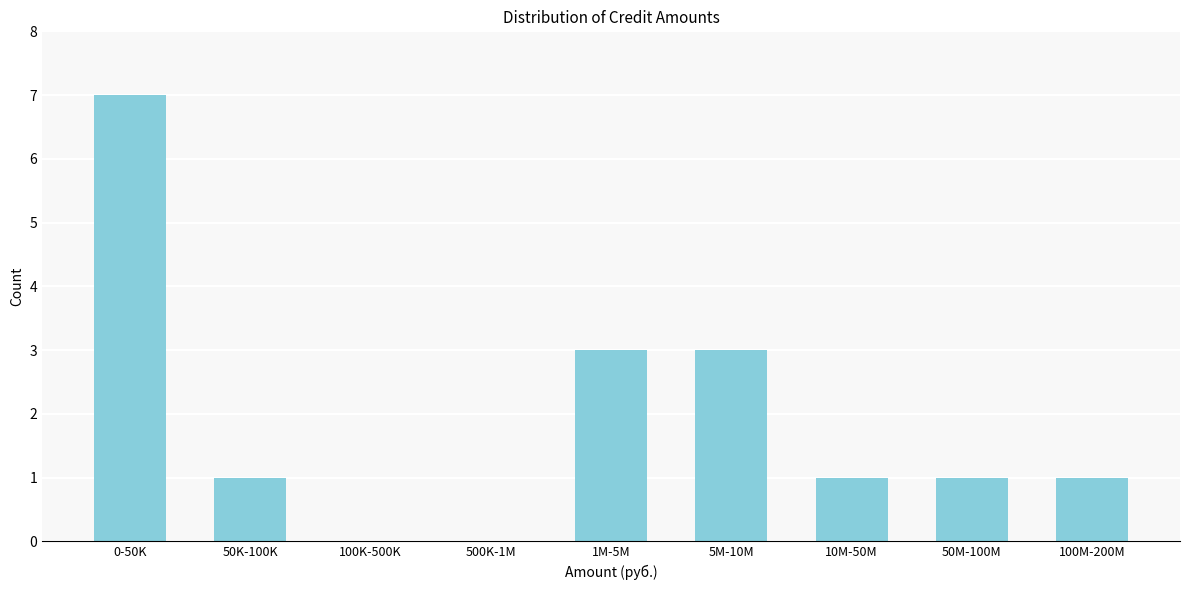

Reading left to right, list all the values displayed in this chart.

0-50K=7	50K-100K=1	100K-500K=0	500K-1M=0	1M-5M=3	5M-10M=3	10M-50M=1	50M-100M=1	100M-200M=1